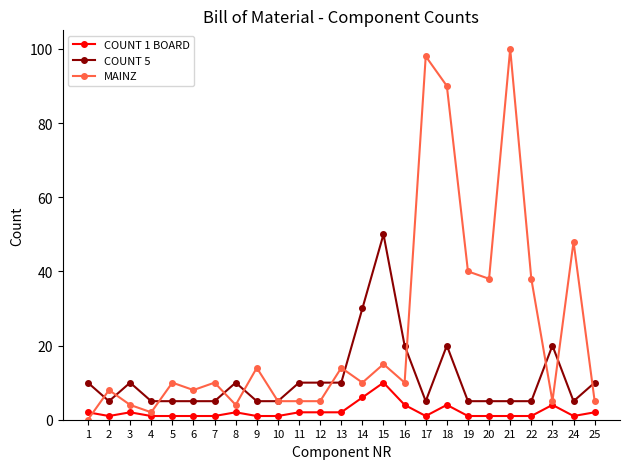

How many distinct data groups are displayed?

3